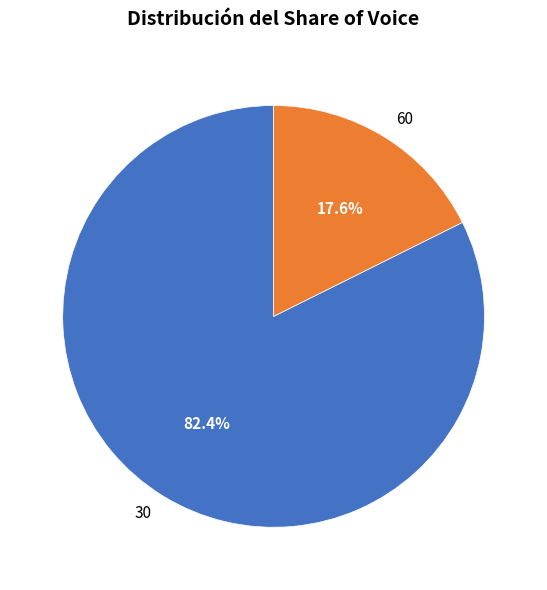

Is it true that 30 is 82% of the pie?

True